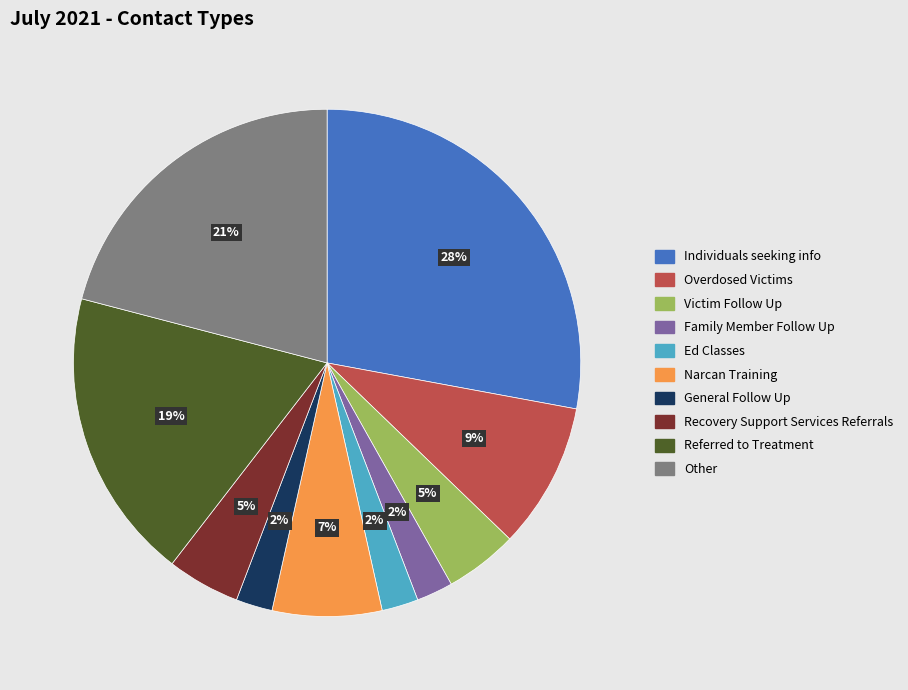

Count the number of slices in the pie.

10